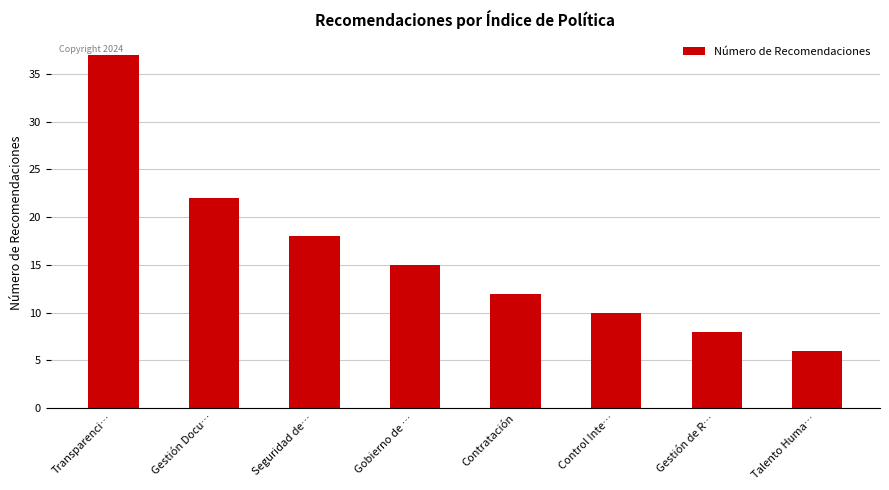

List the labels in order of value, smallest first.

Talento Huma…, Gestión de R…, Control Inte…, Contratación, Gobierno de …, Seguridad de…, Gestión Docu…, Transparenci…